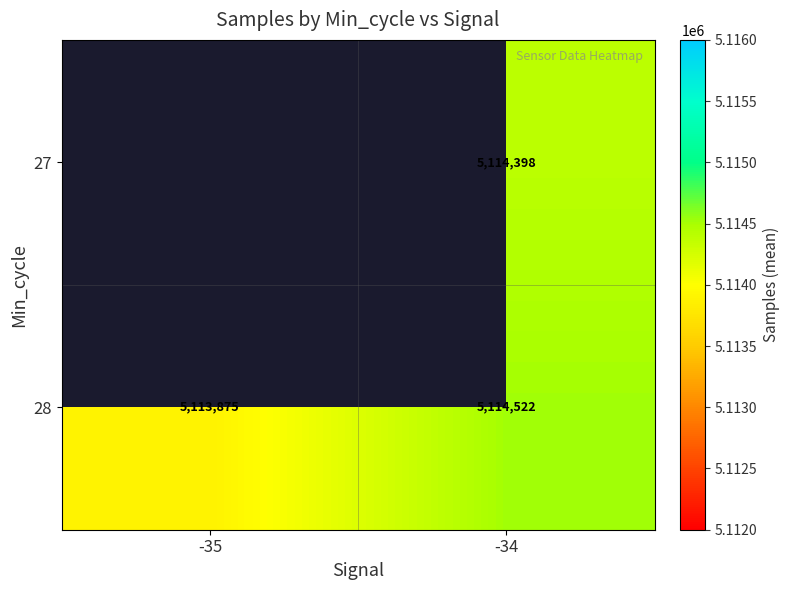

The value of 28 at -34 is 3355048.7. True or false?

False